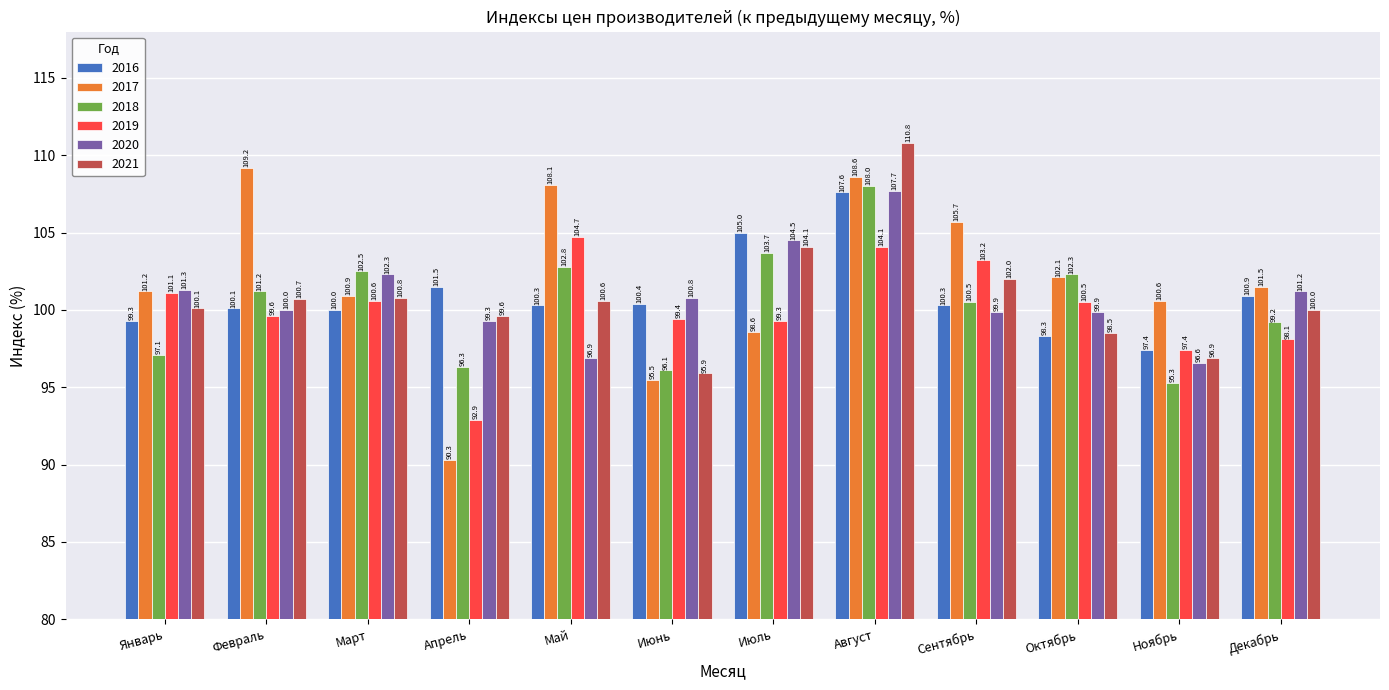

Between Январь and Май, which series saw the biggest shift?

2017